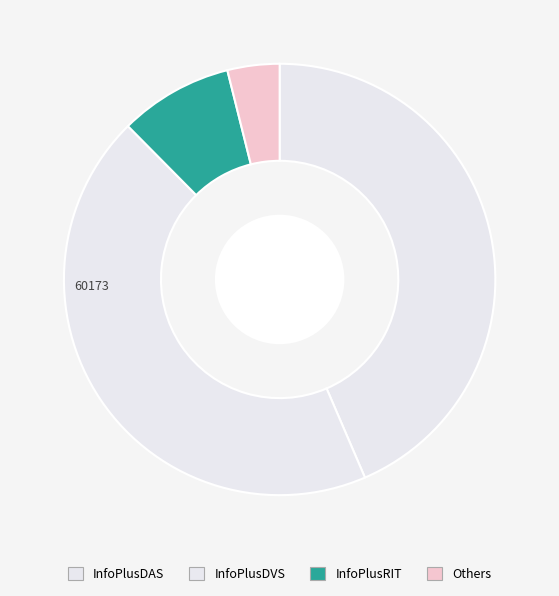

How many segments does this pie chart have?

4